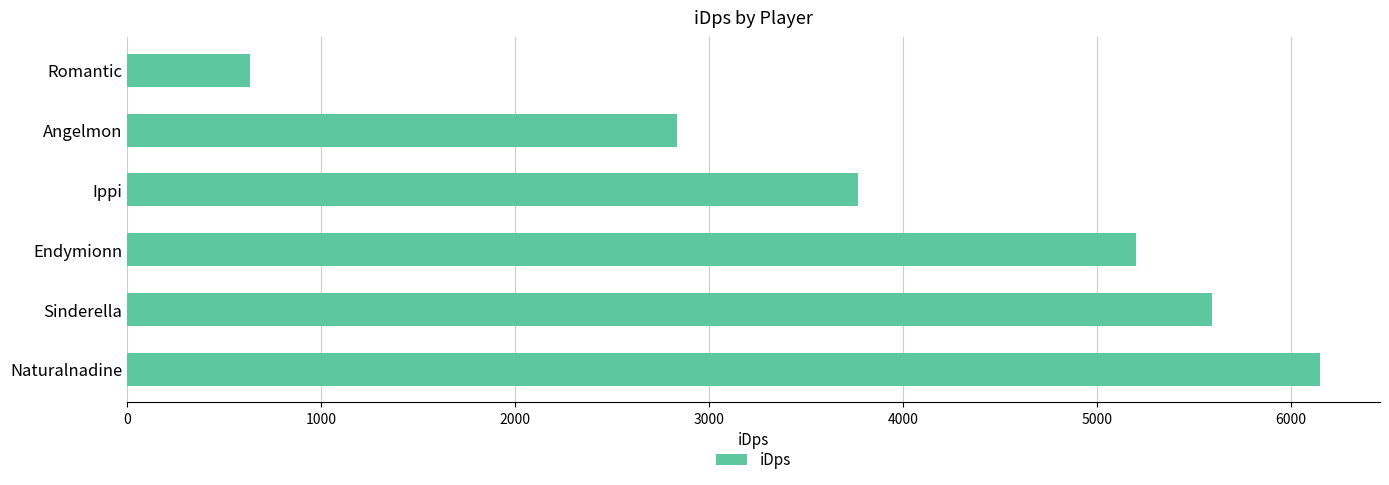

True or false: the data shows 4814.5 at Angelmon.

False